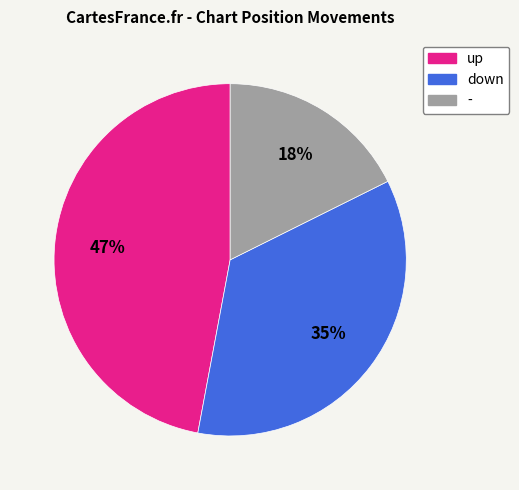

To the nearest percent, what is the difference between the up and down slice percentages?

12%